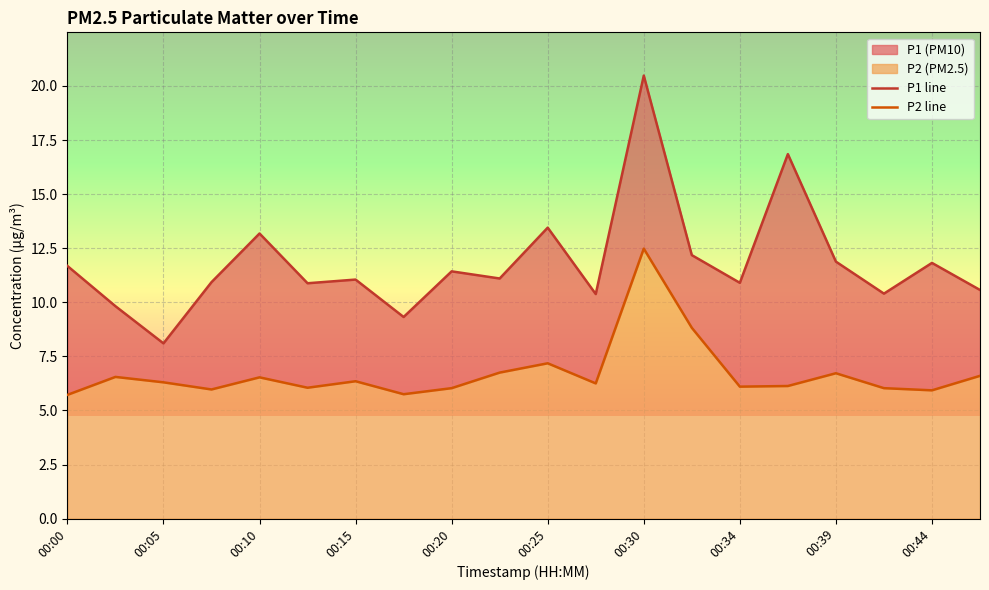

At which category does the chart reach its peak across all series?

00:30